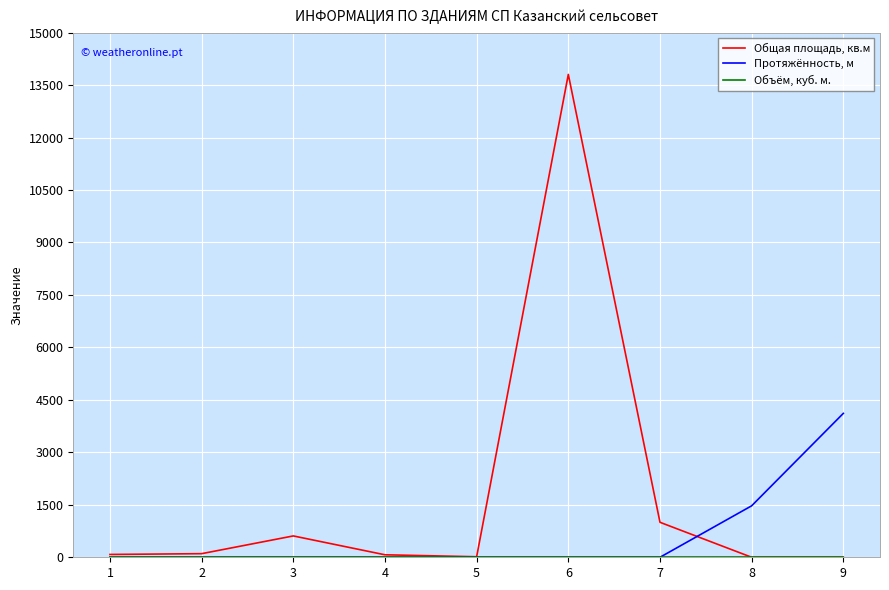

Where is Общая площадь, кв.м nearest to the value 6902?

7